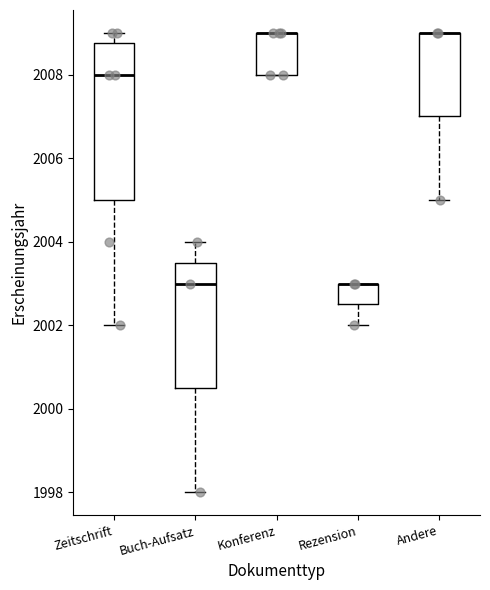

Where is the upper edge of the box for Rezension on the y-axis? The values are not printed on the chart, so give them approximately, as read against the axis.

2003.0